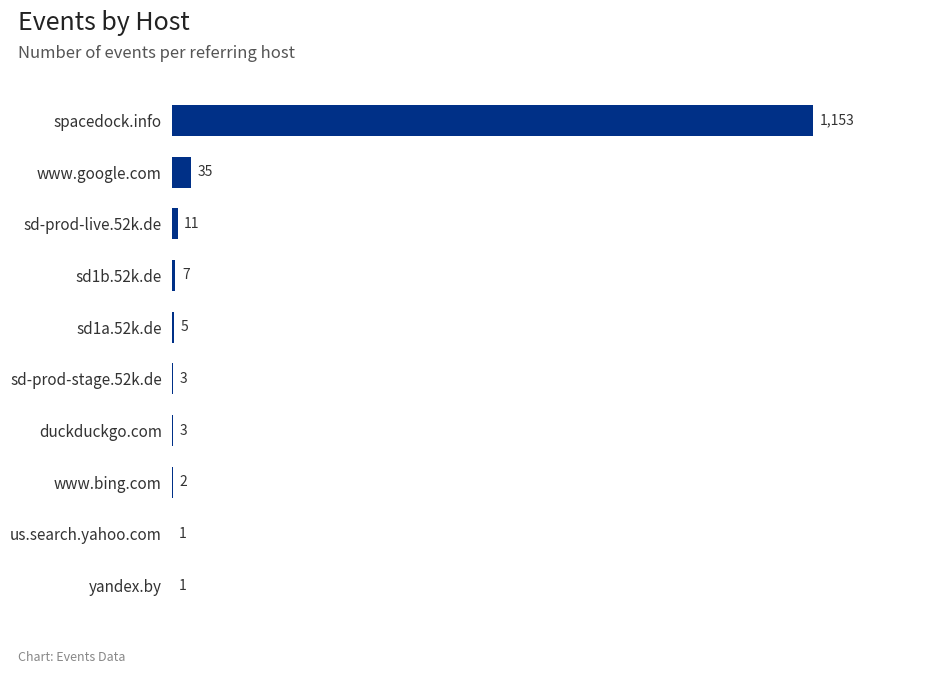

Are the bars grouped side by side (vs. stacked)?

No